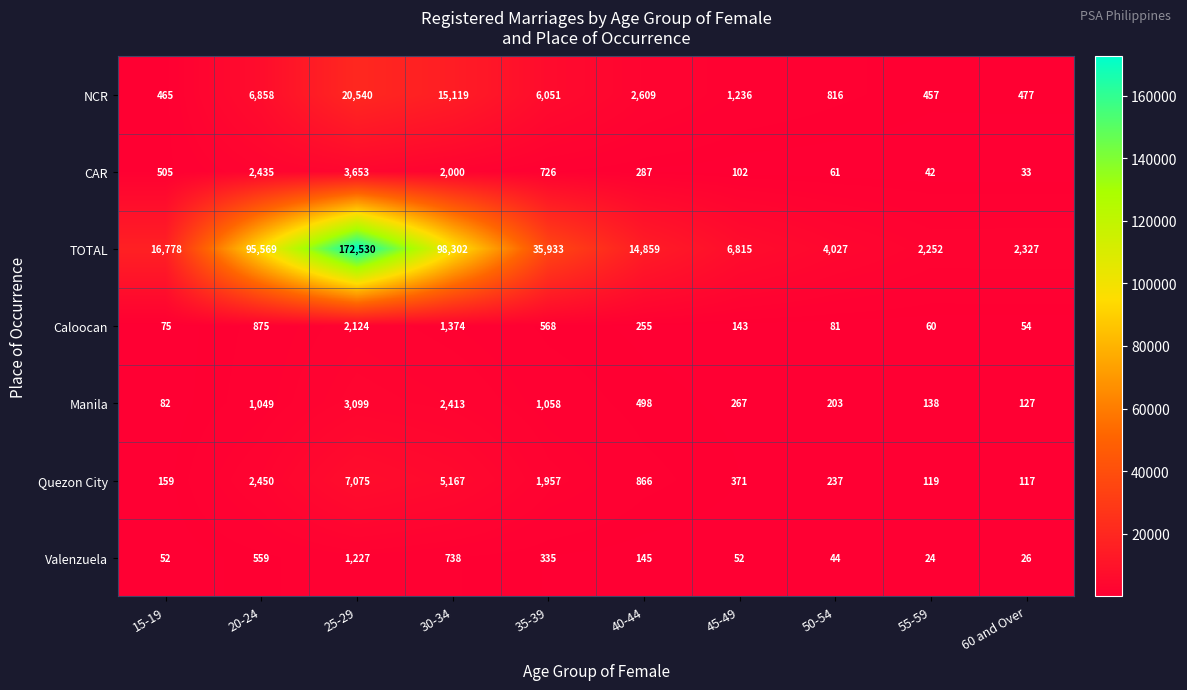

What is the difference between the Caloocan values at 30-34 and 35-39?

806